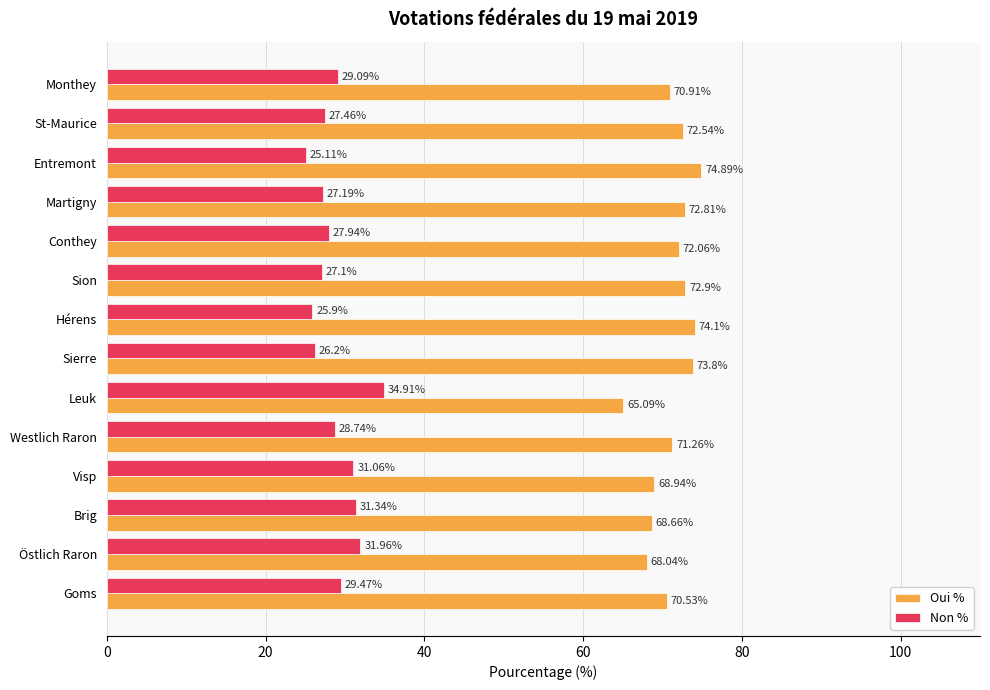

At which label is Non % closest to 30?

Goms